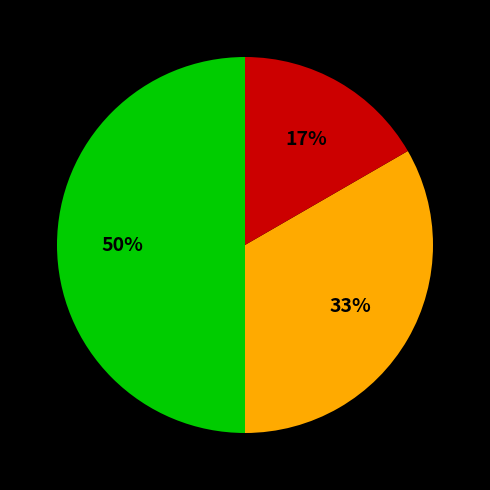

Count the number of slices in the pie.

3